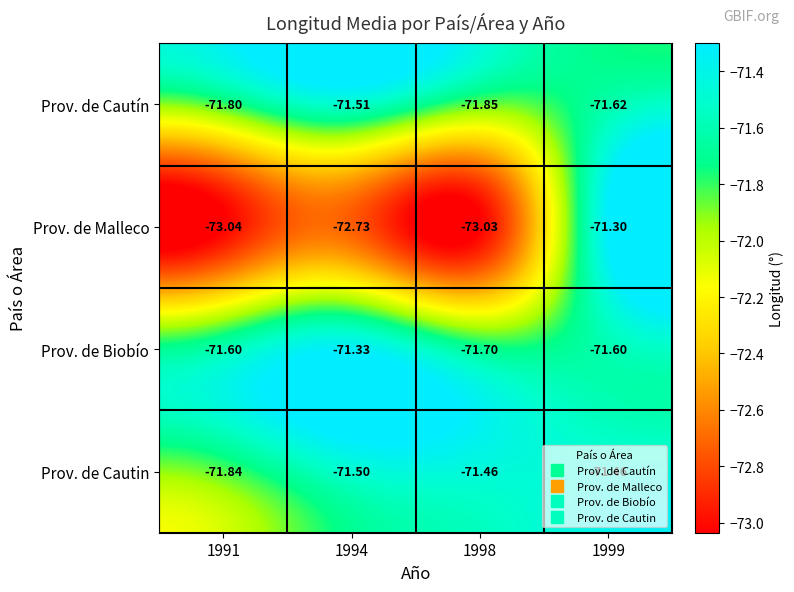

Which series has the largest total across all categories?

Prov. de Biobío